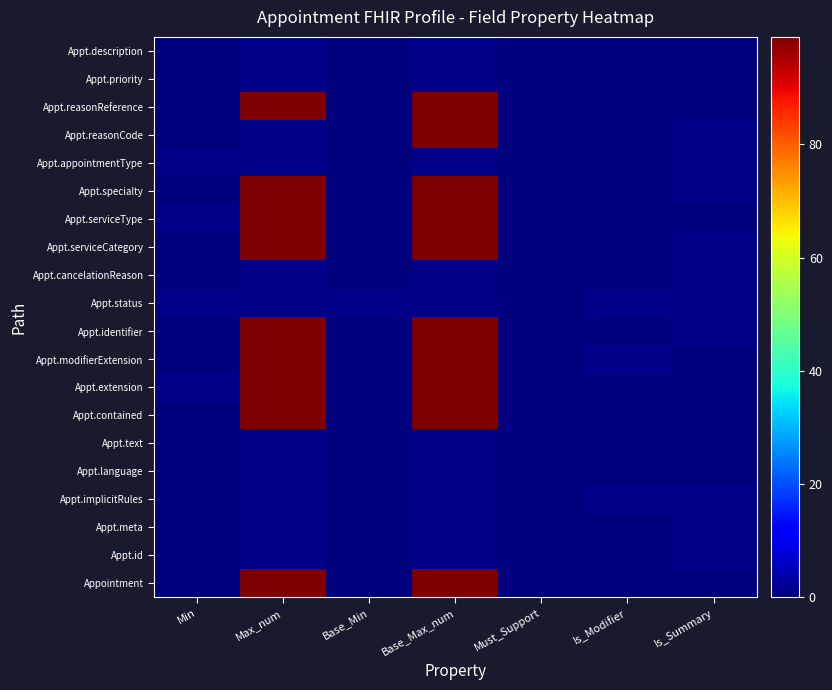

At which category is the sum across all series the highest?

Base_Max_num